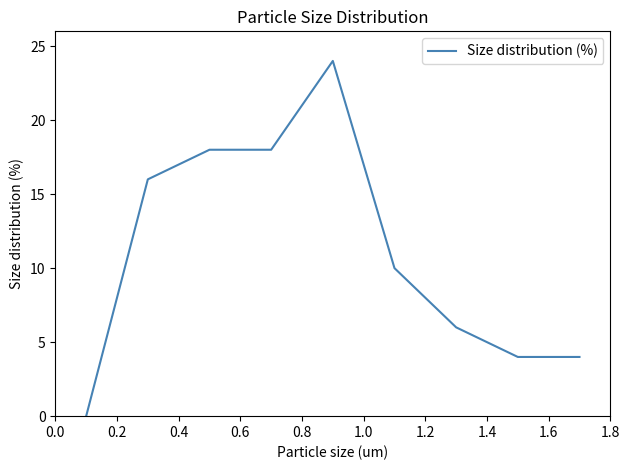

What is the sum of all values?

100